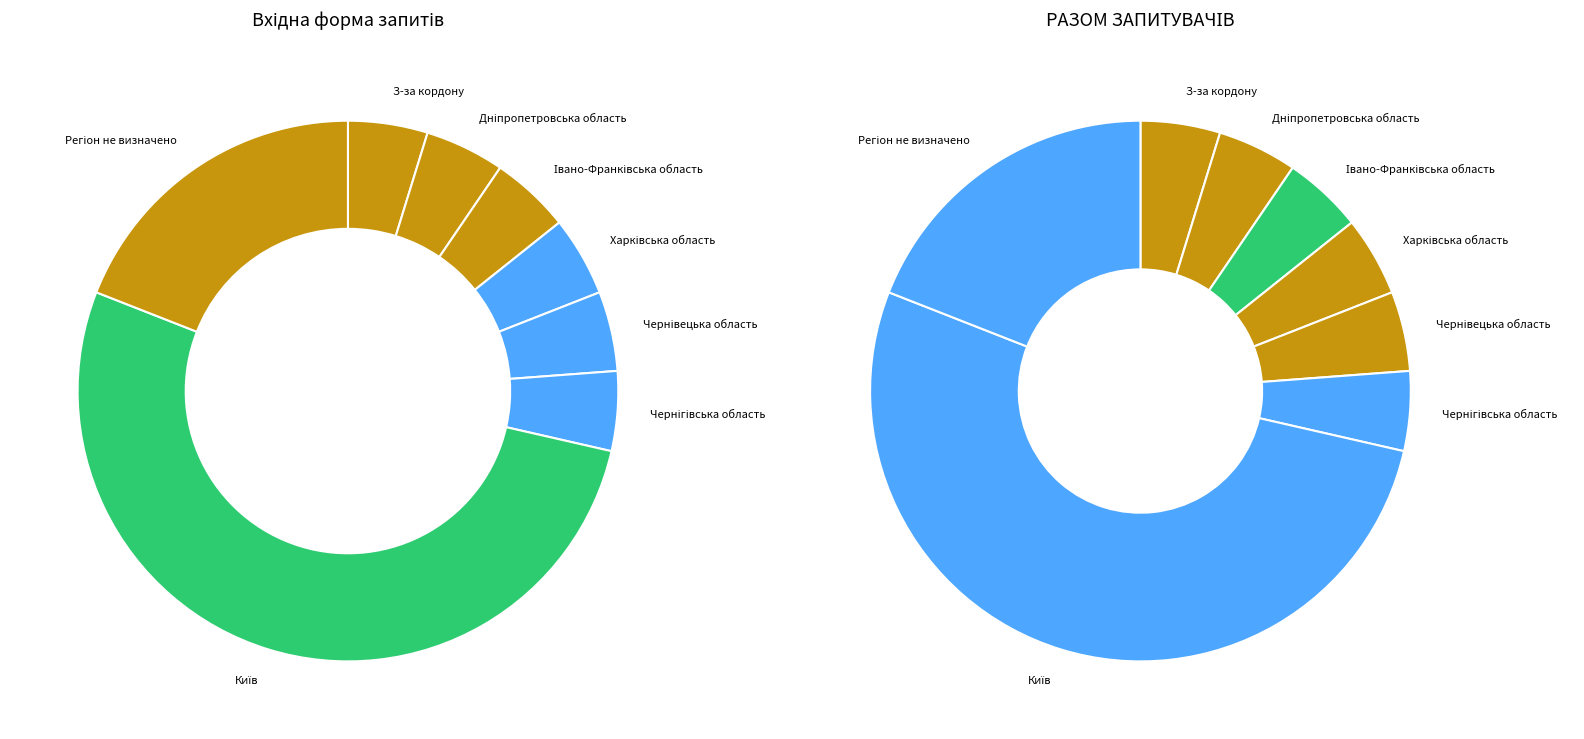

Is it true that Київ is 52% of the pie?

True